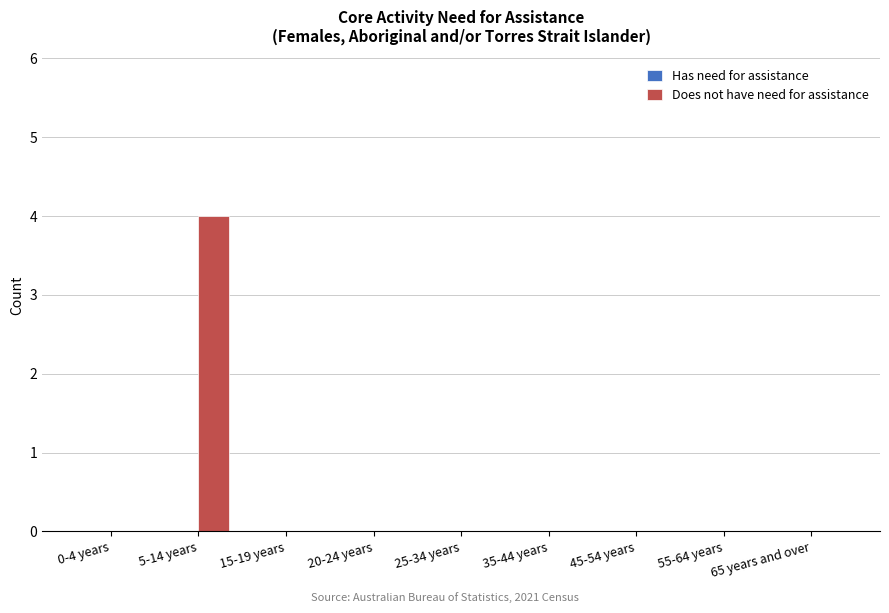

Between 5-14 years and 0-4 years, which is larger?

5-14 years